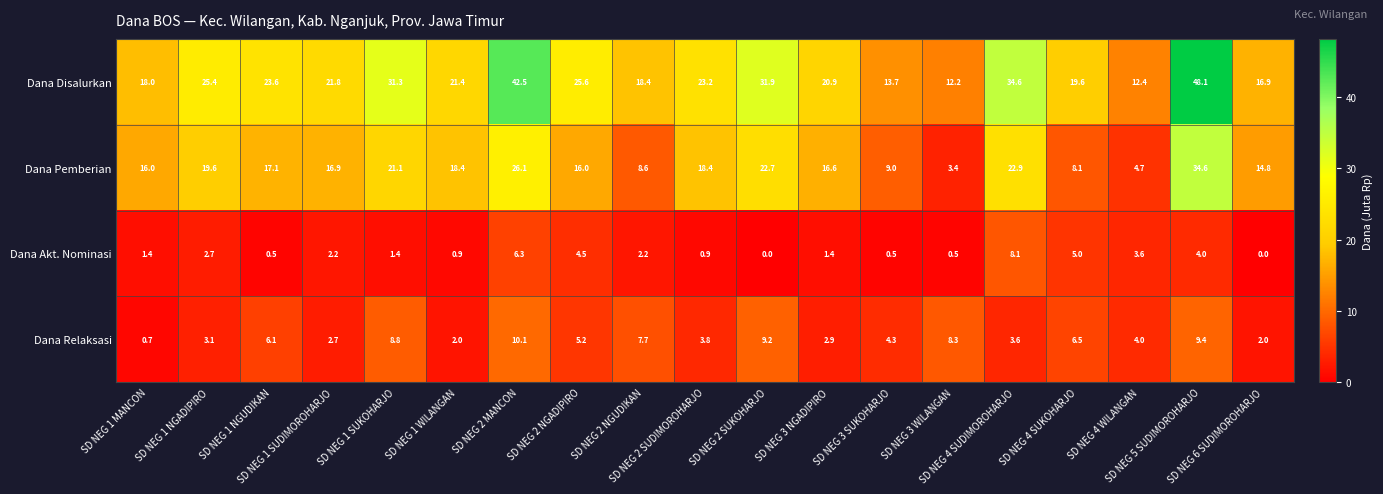

What is the maximum value shown in the chart?

48.1